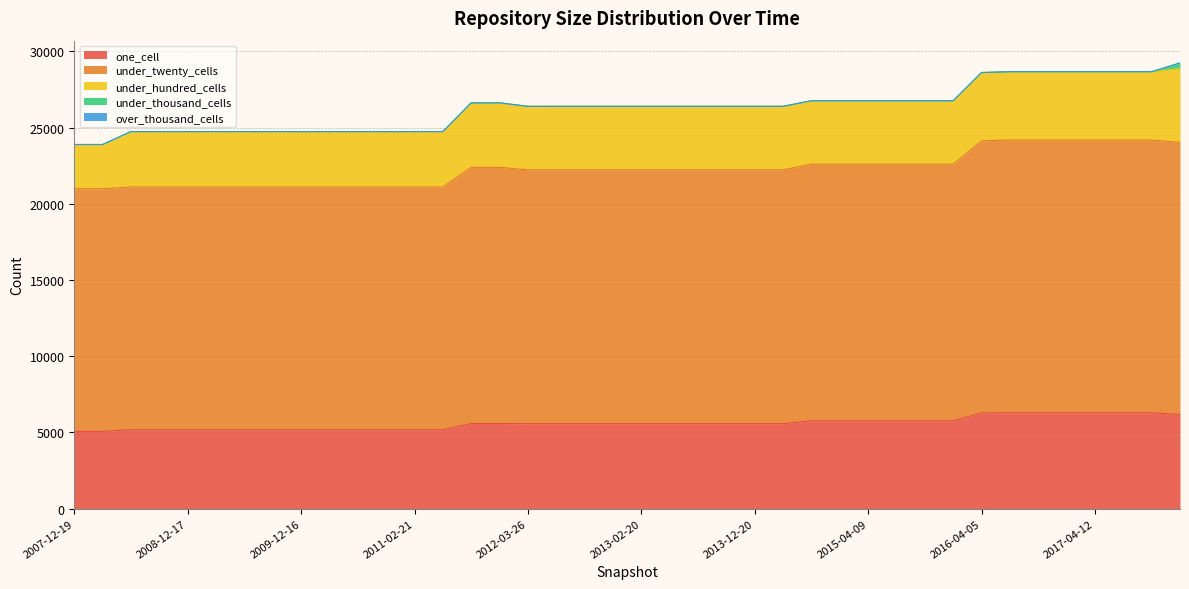

How many lines are shown in the chart?

5